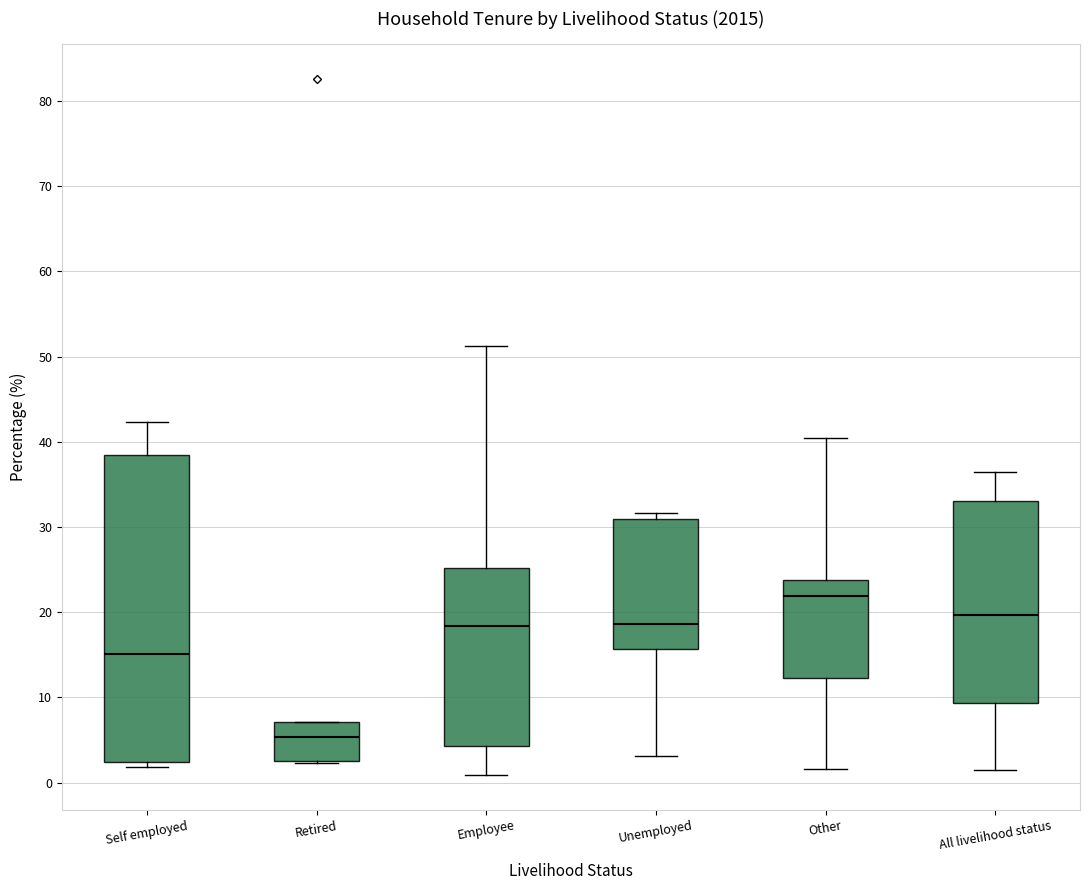

Reading left to right, transcribe this box plot: for each box, give where its median line is, the range the box spans, and where its two whiskers end, as read against the y-axis. The values are not printed on the chart, so give them approximately, as read against the axis.

Self employed: median 15, box 2 to 38, whiskers 2 (just below the box's lower edge) to 42
Retired: median 5, box 3 to 7, whiskers 2 to 7
Employee: median 18, box 4 to 25, whiskers 1 to 51
Unemployed: median 19, box 16 to 31, whiskers 3 to 32
Other: median 22, box 12 to 24, whiskers 2 to 40
All livelihood status: median 20, box 9 to 33, whiskers 2 to 36